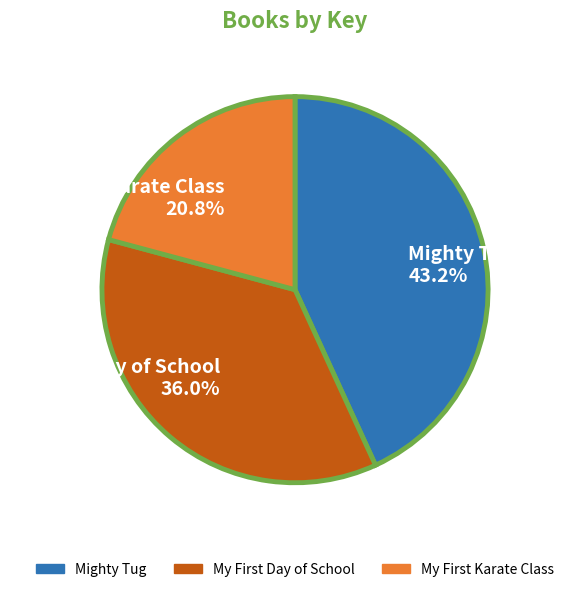

How many segments does this pie chart have?

3